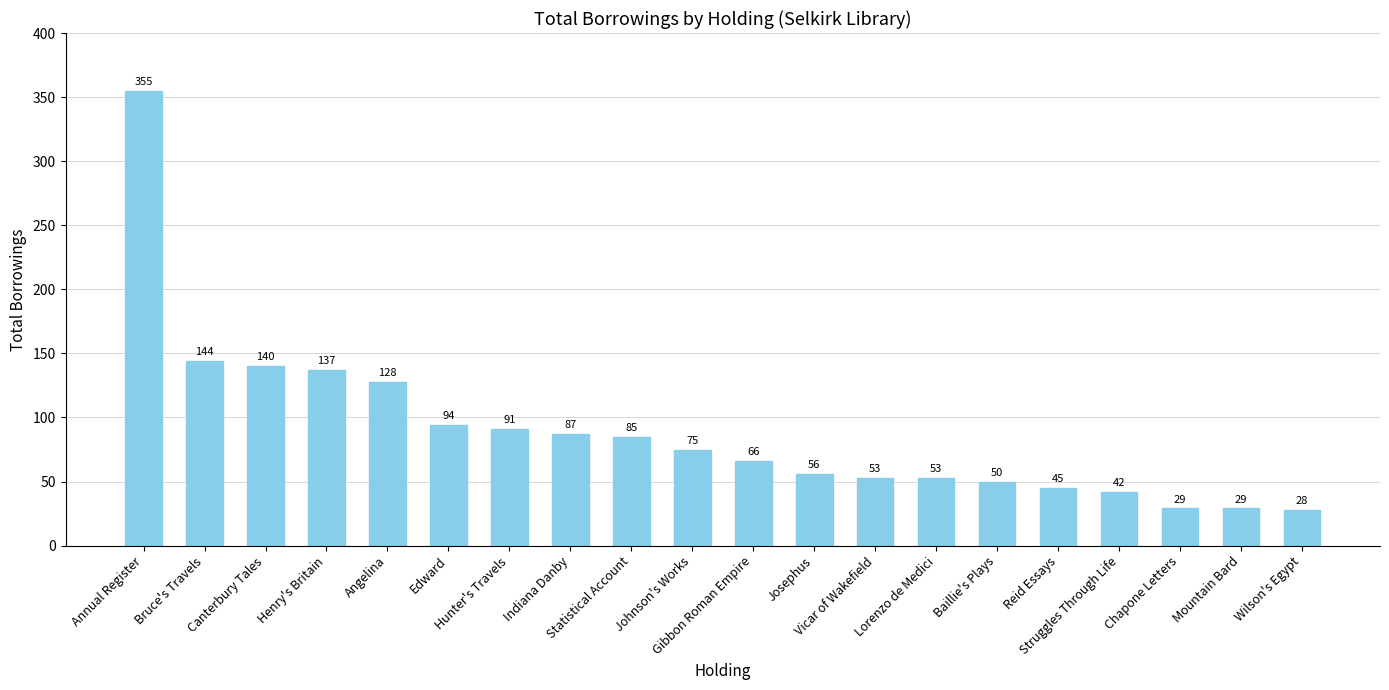

The chart shows a value of 53 at Lorenzo de Medici. True or false?

True